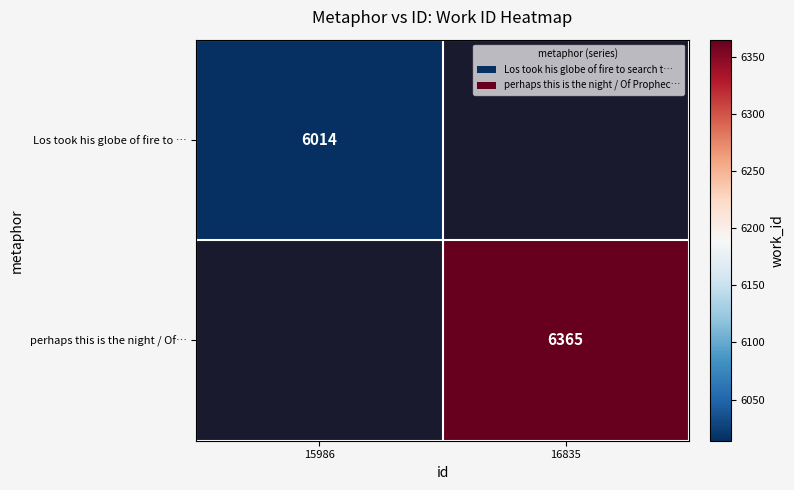

The Los took his globe of fire to … series shows 8194 at 15986. True or false?

False